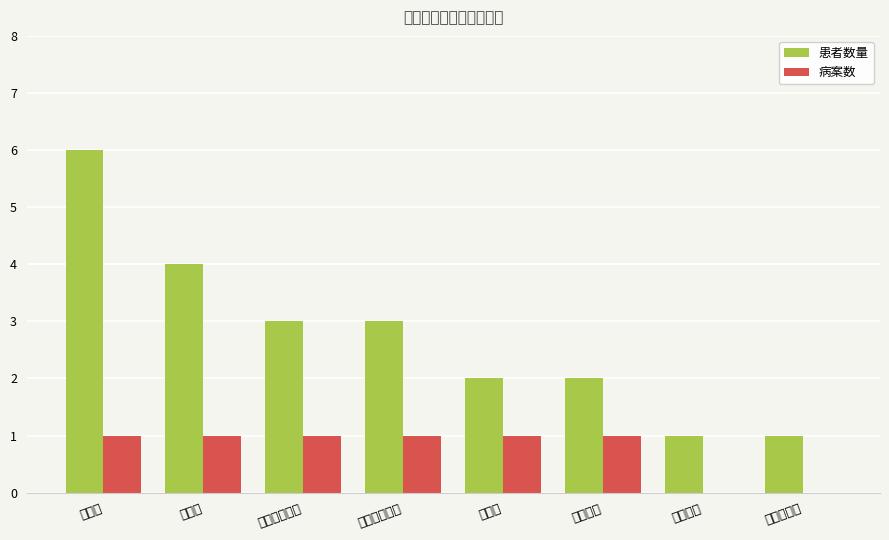

At which label is 病案数 closest to 0?

新冠一区